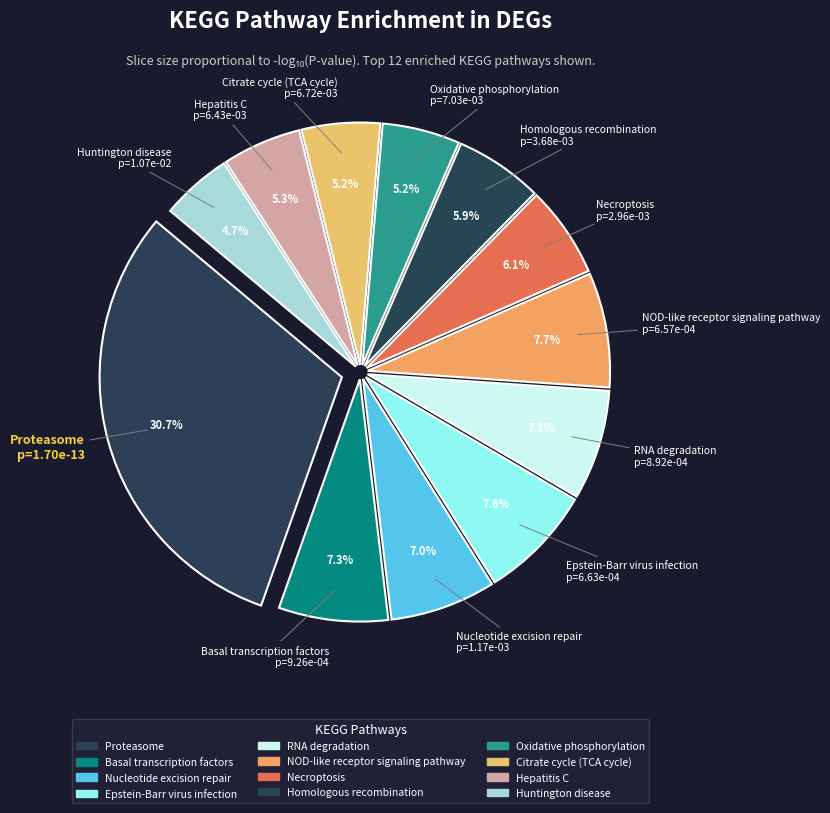

Combined, do Hepatitis C and NOD-like receptor signaling pathway account for over 50%?

No